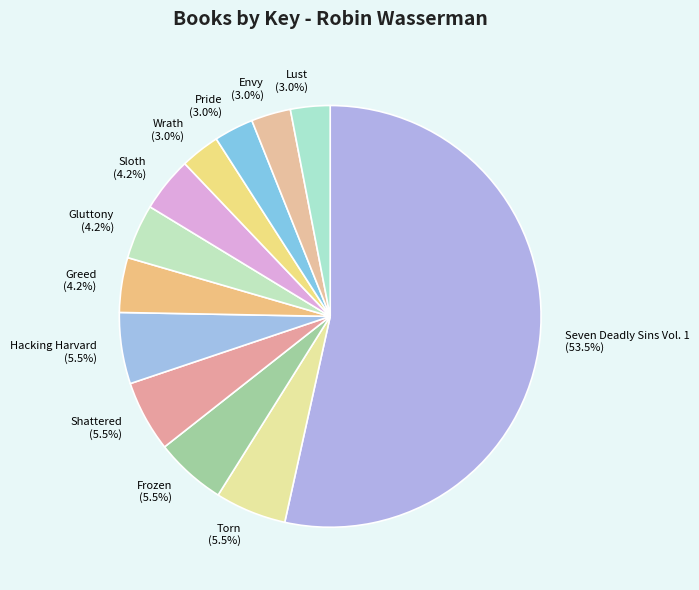

Is there a majority slice in this chart?

Yes